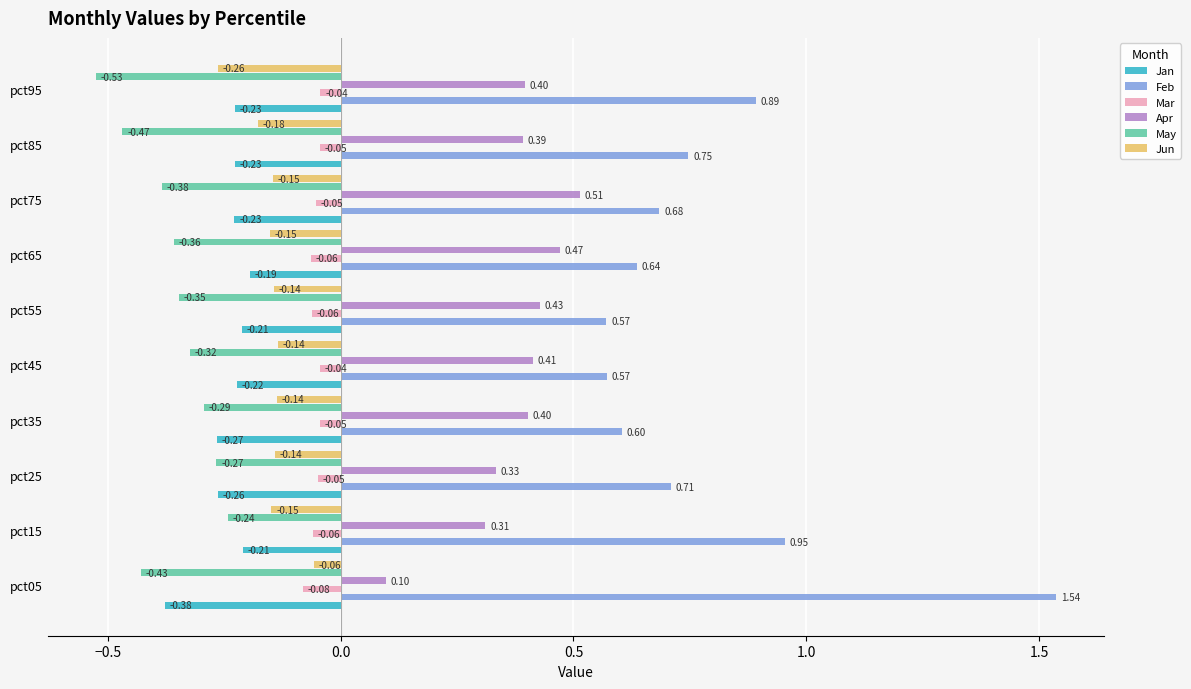

Rank the categories by May value from lowest to highest.

pct95, pct85, pct05, pct75, pct65, pct55, pct45, pct35, pct25, pct15